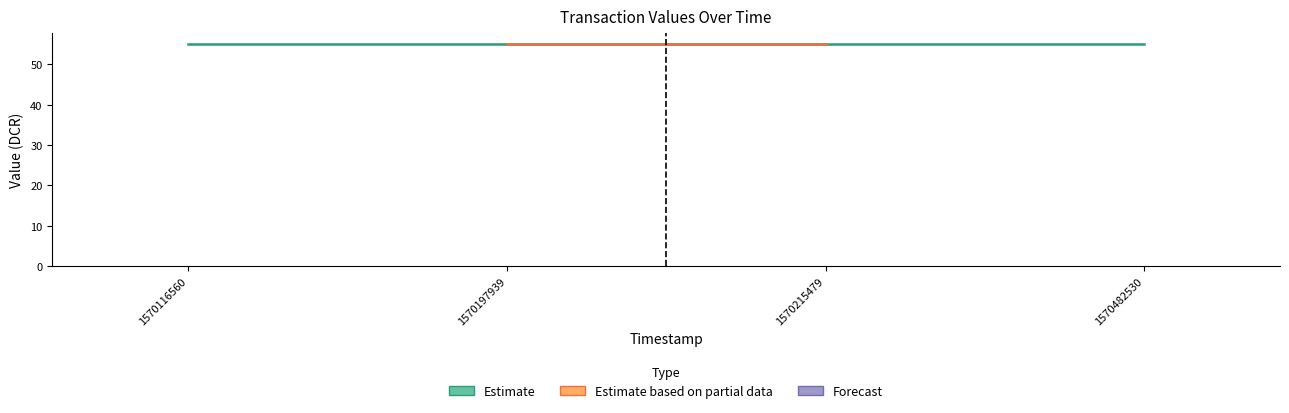

Is it true that the value at 1570482530 is 0.0?

True